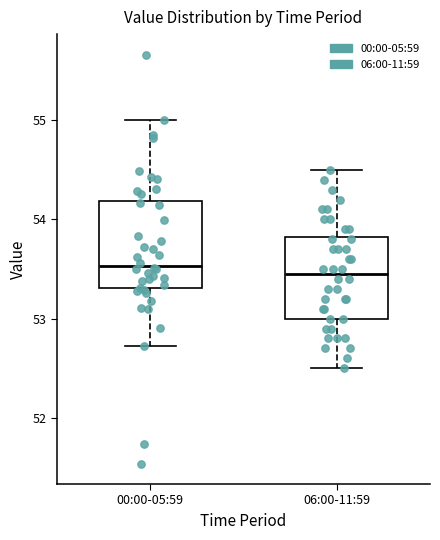

Where is the lower edge of the box for 06:00-11:59 on the y-axis? The values are not printed on the chart, so give them approximately, as read against the axis.

53.0